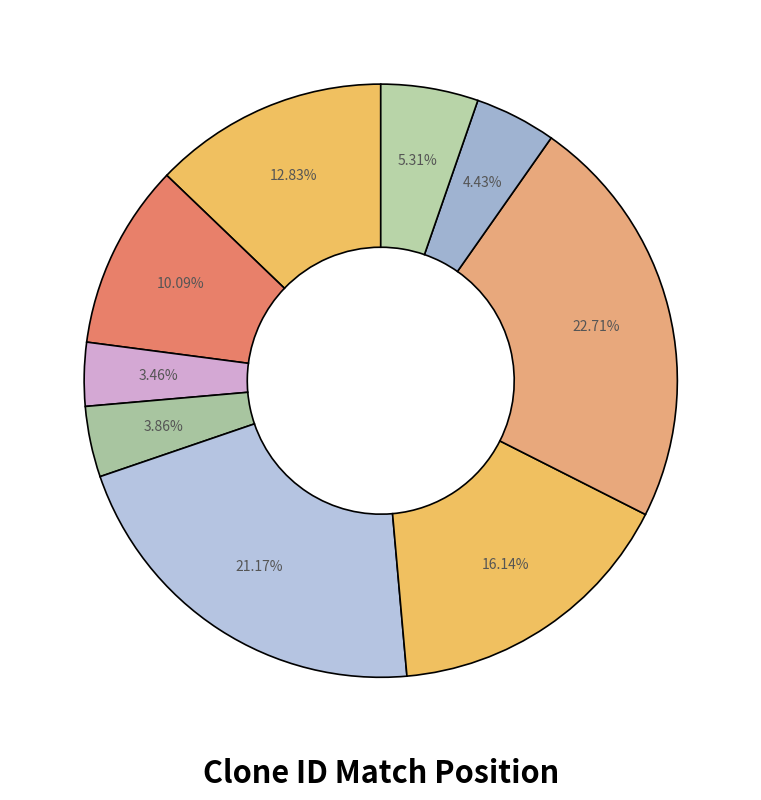

How many slices are in this pie chart?

9